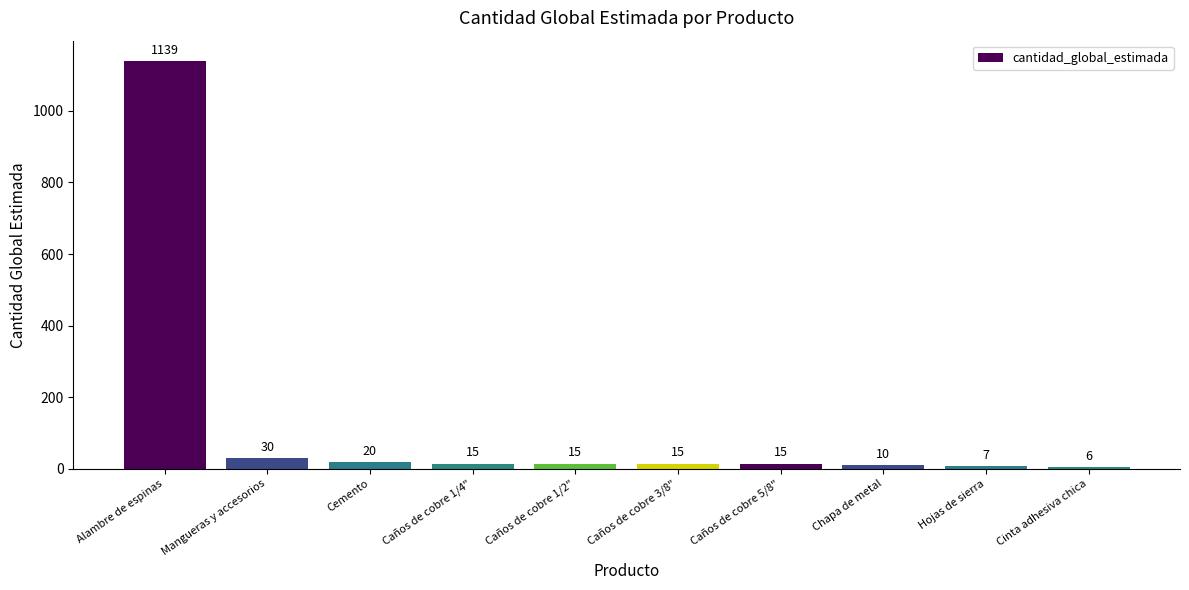

What is the minimum value shown in the chart?

6